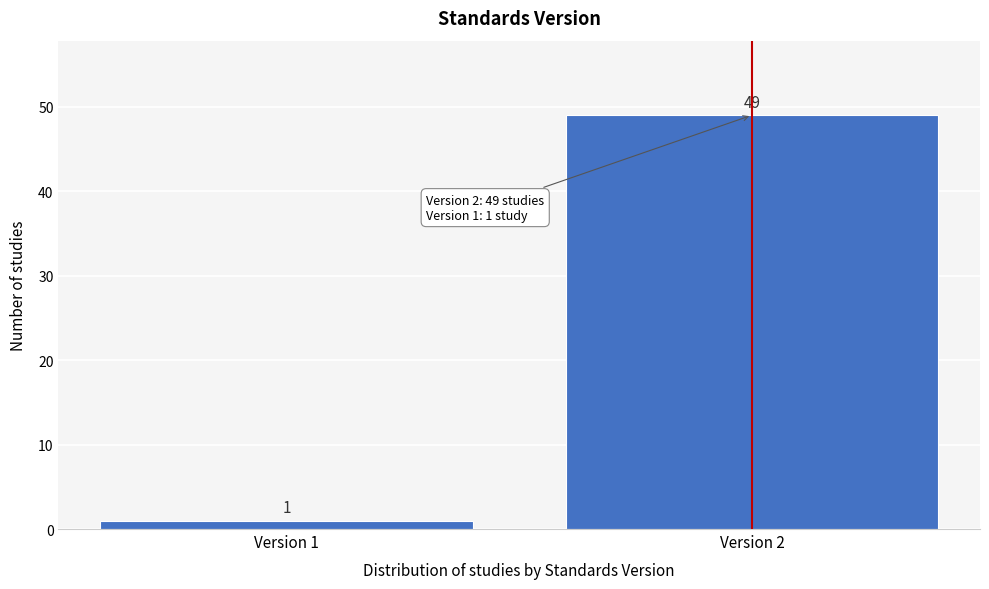

Reading left to right, extract all data points from this chart.

1	49